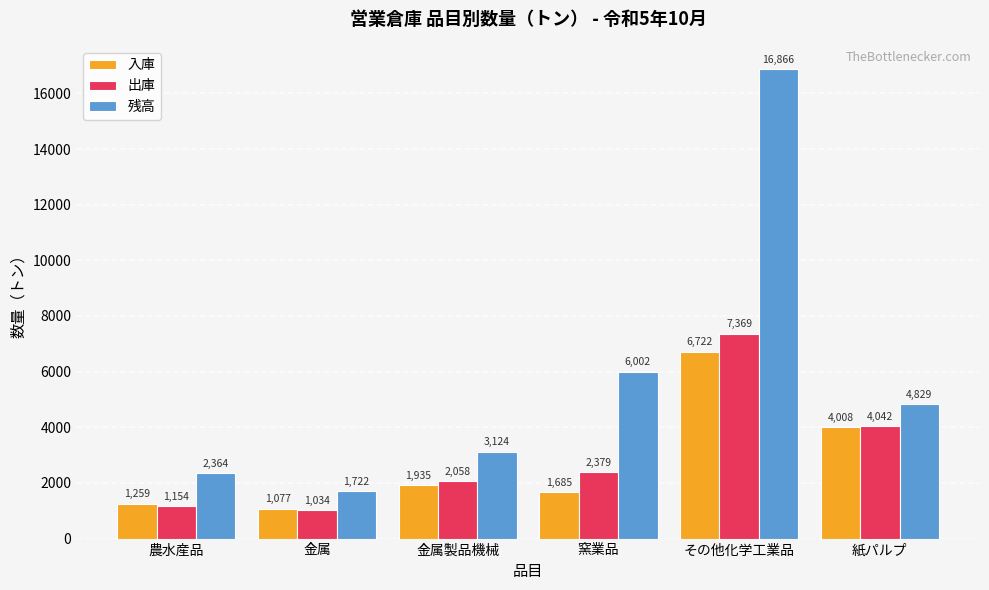

Are the bars grouped side by side (vs. stacked)?

Yes